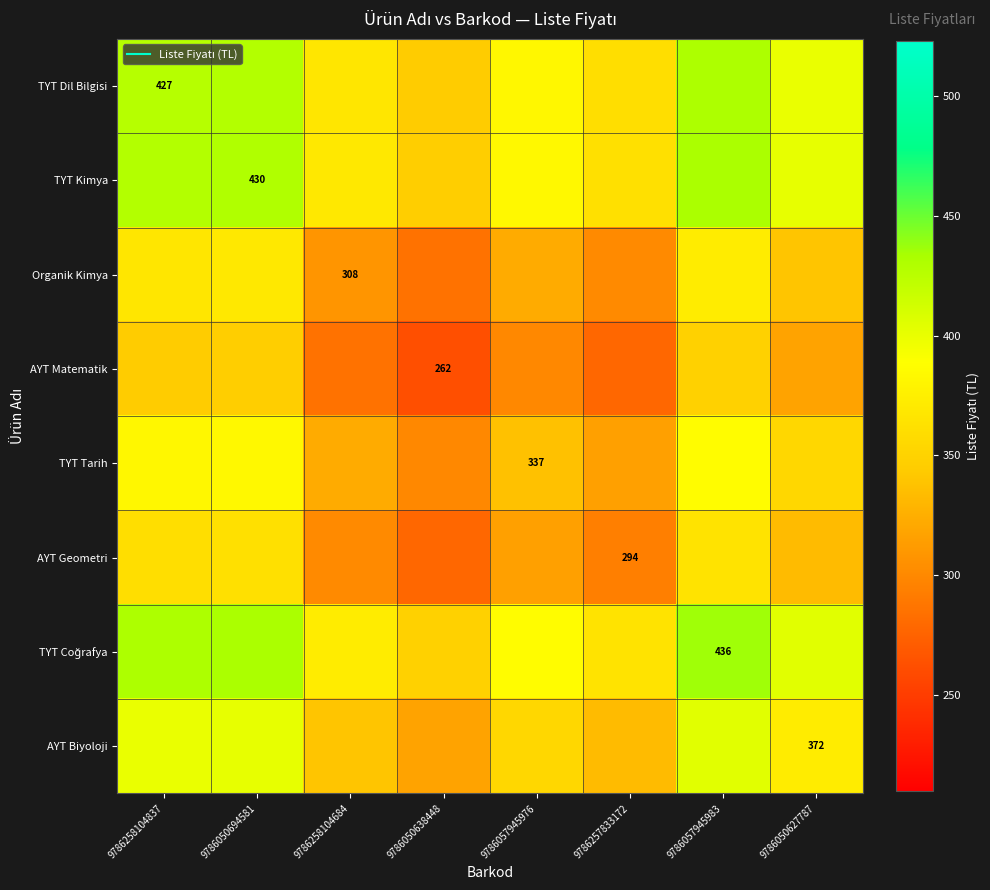

Between 9786258104837 and 9786050638448, which series saw the biggest shift?

TYT Dil Bilgisi